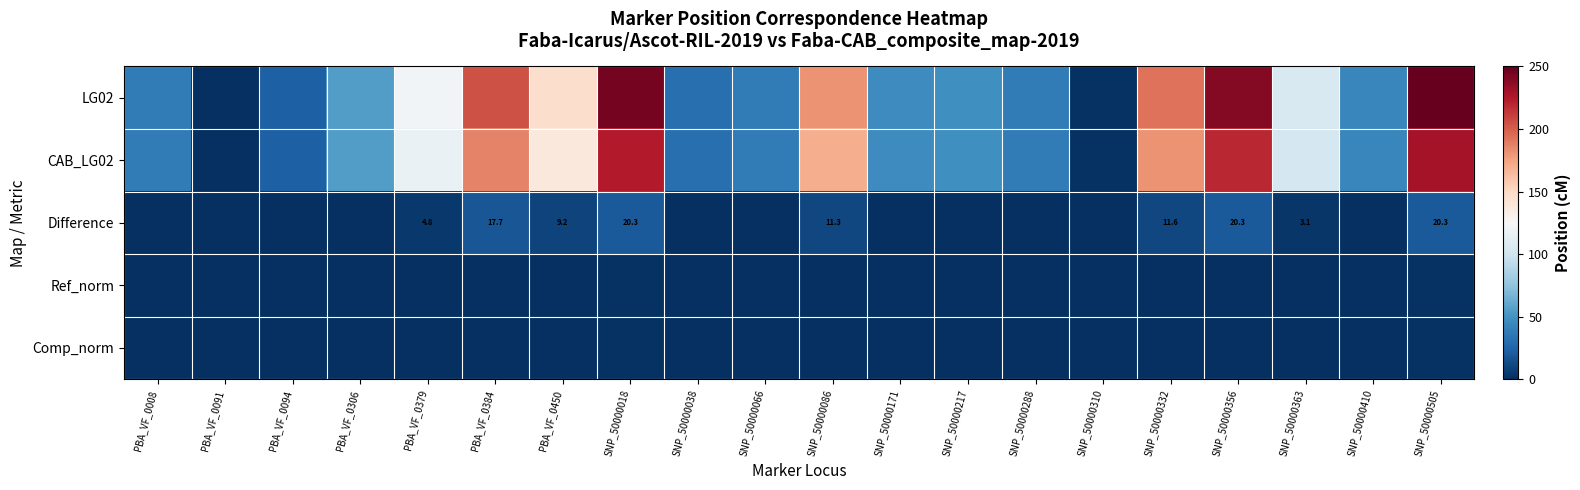

At which category is the sum across all series the highest?

SNP_50000505